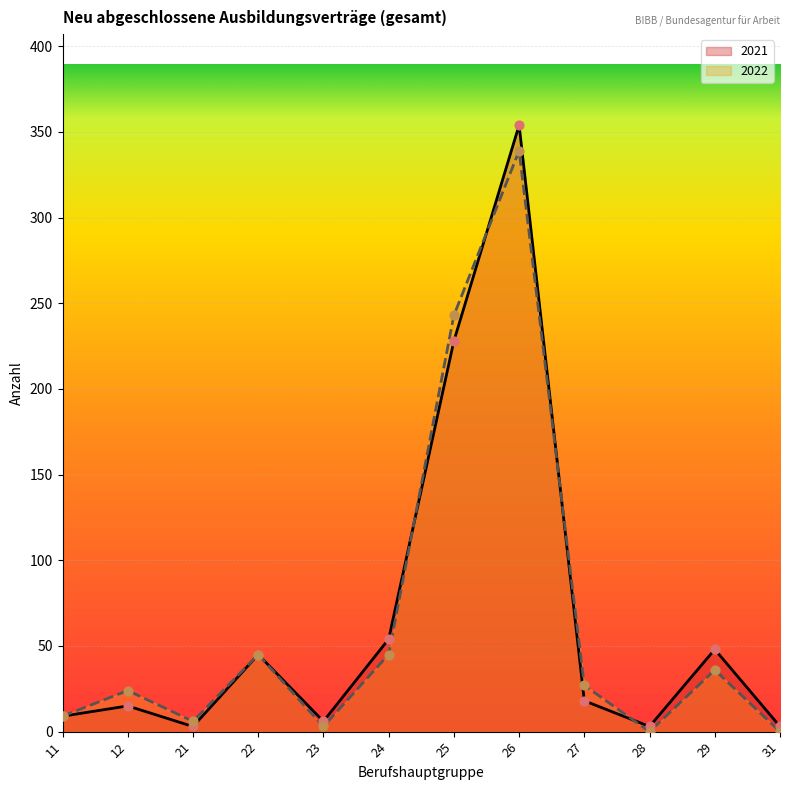

Which series has the largest total across all categories?

2021